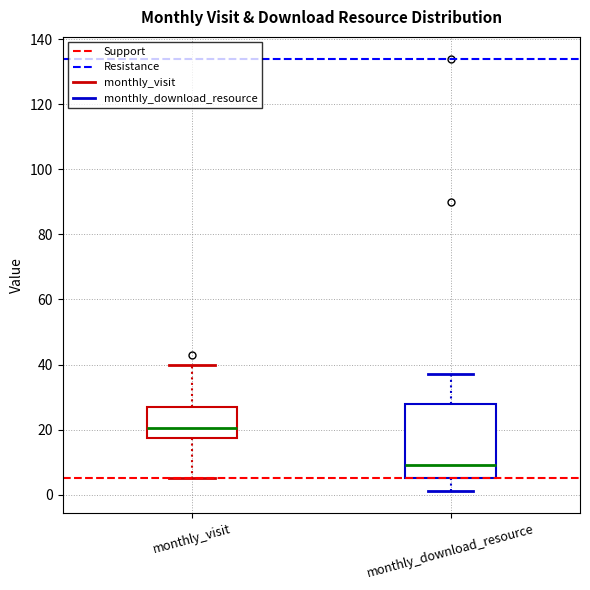

Where does the lower whisker of the box for monthly_download_resource end on the y-axis? The values are not printed on the chart, so give them approximately, as read against the axis.

2